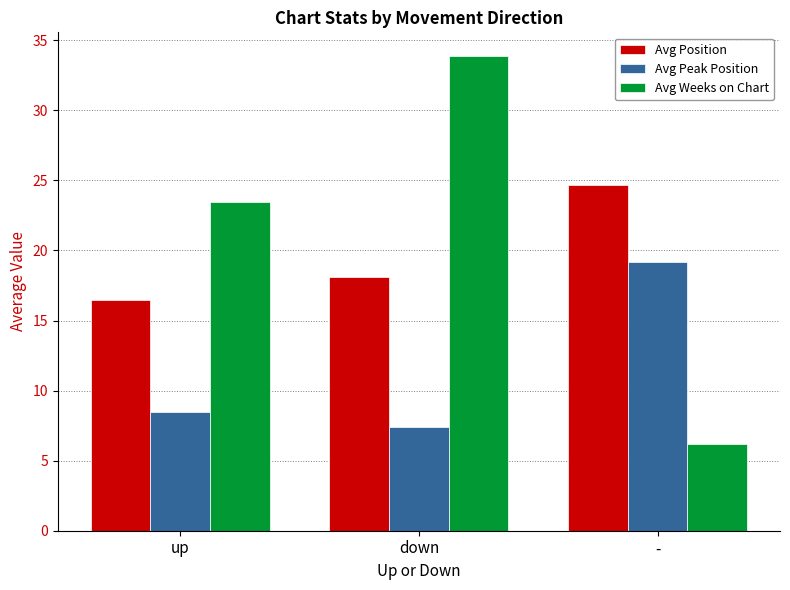

What position from the left is up?

1